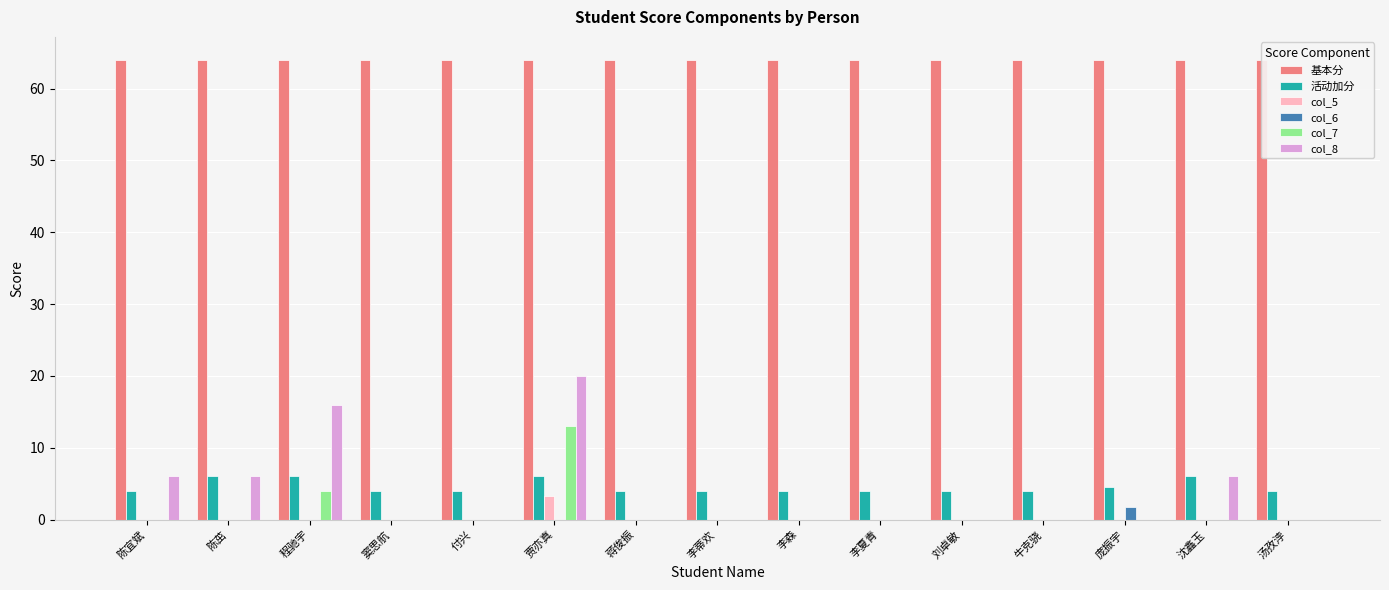

What is the difference between the second highest and second lowest values in the col_8 series?

16.0